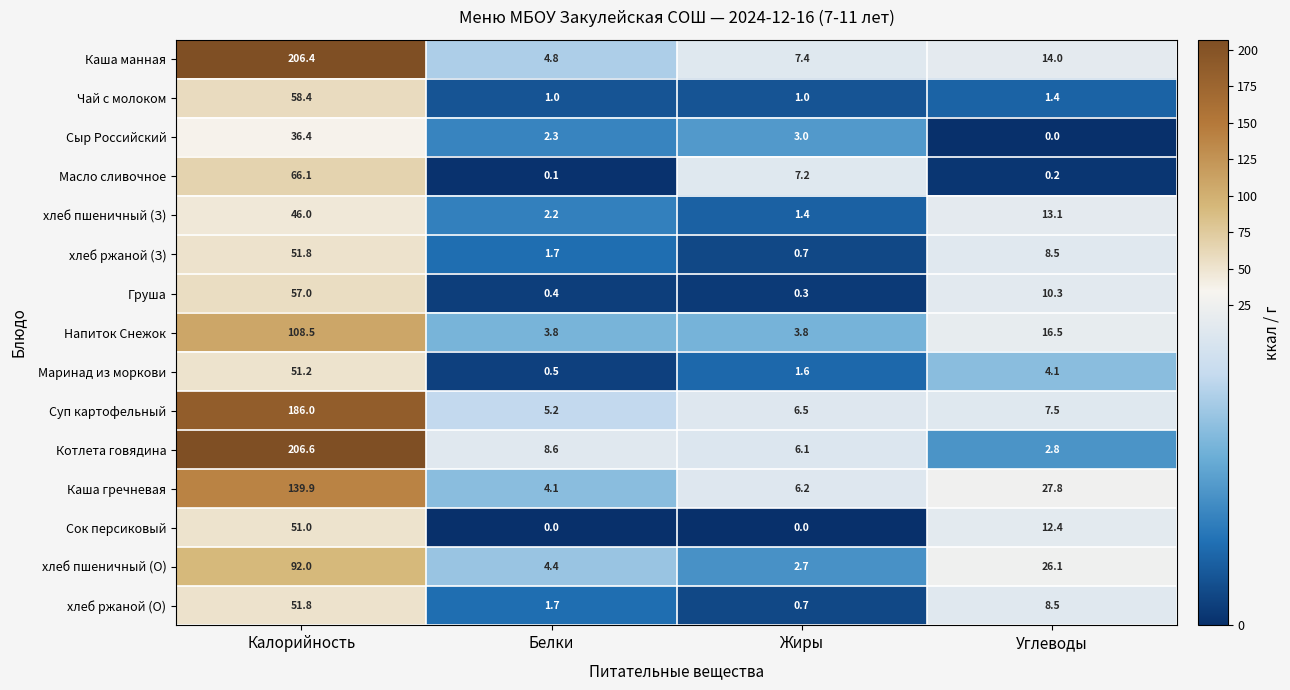

Between Калорийность and Жиры, which series saw the biggest shift?

Котлета говядина